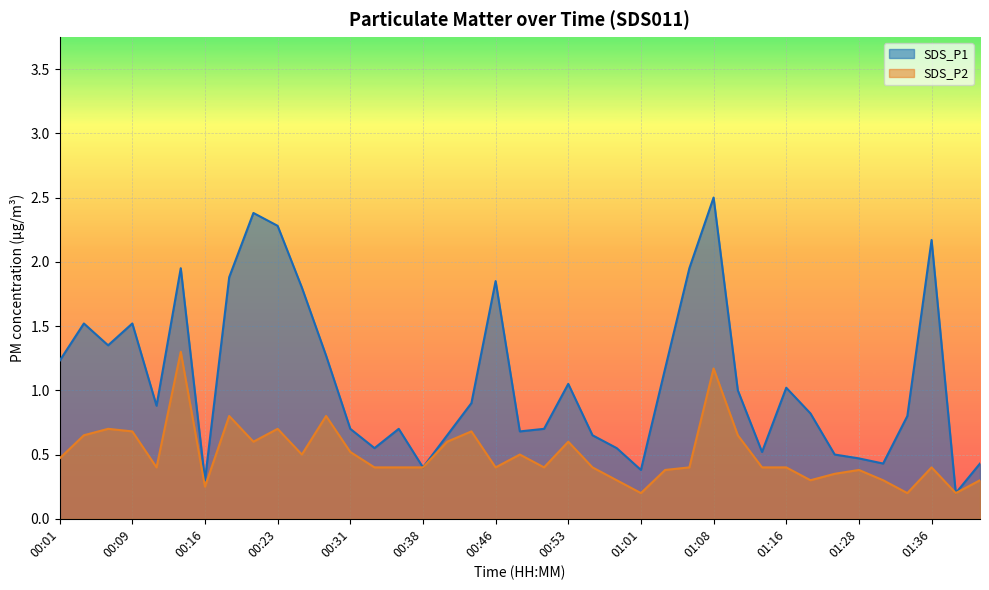

True or false: SDS_P1 and SDS_P2 intersect in this chart.

False